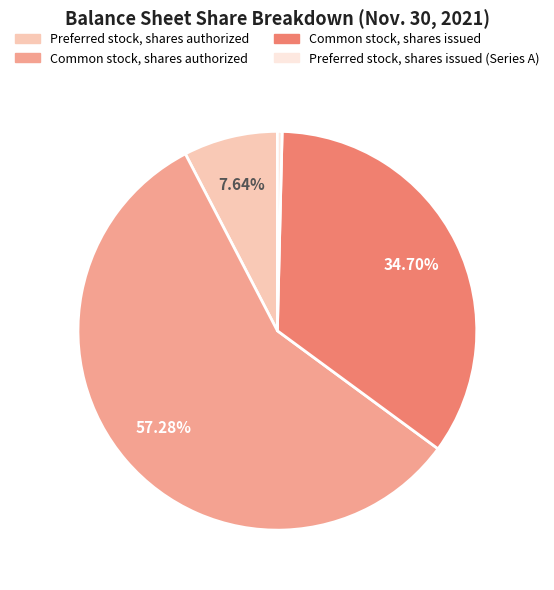

What is the majority slice?

Common stock, shares authorized